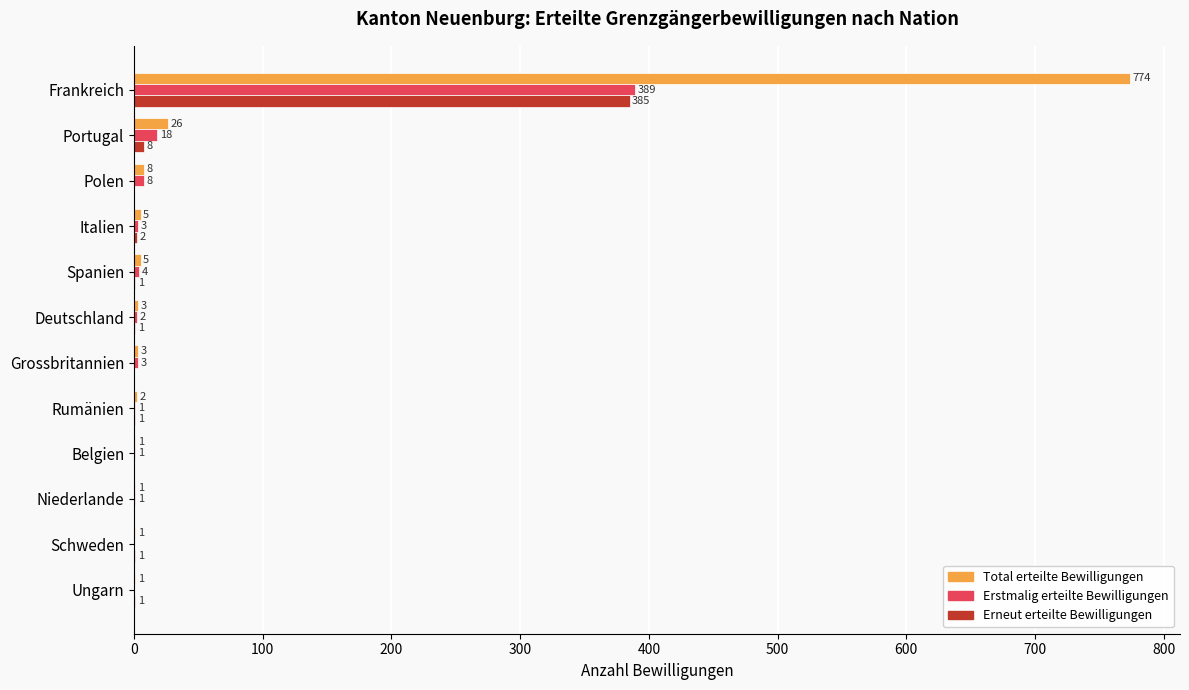

True or false: Erneut erteilte Bewilligungen has a value of 385 at Frankreich.

True